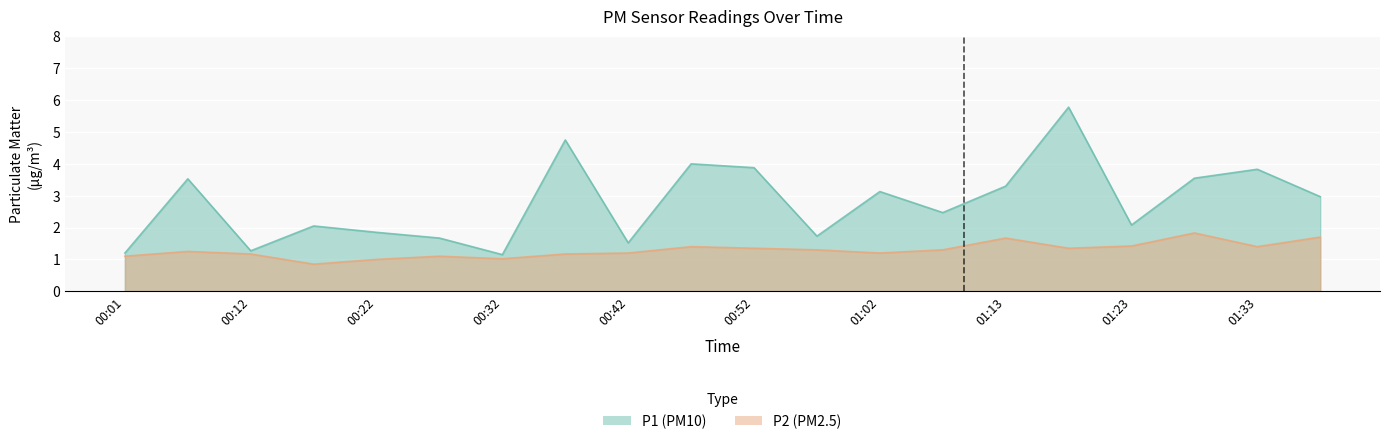

What is the highest value of the P2 series?

1.8